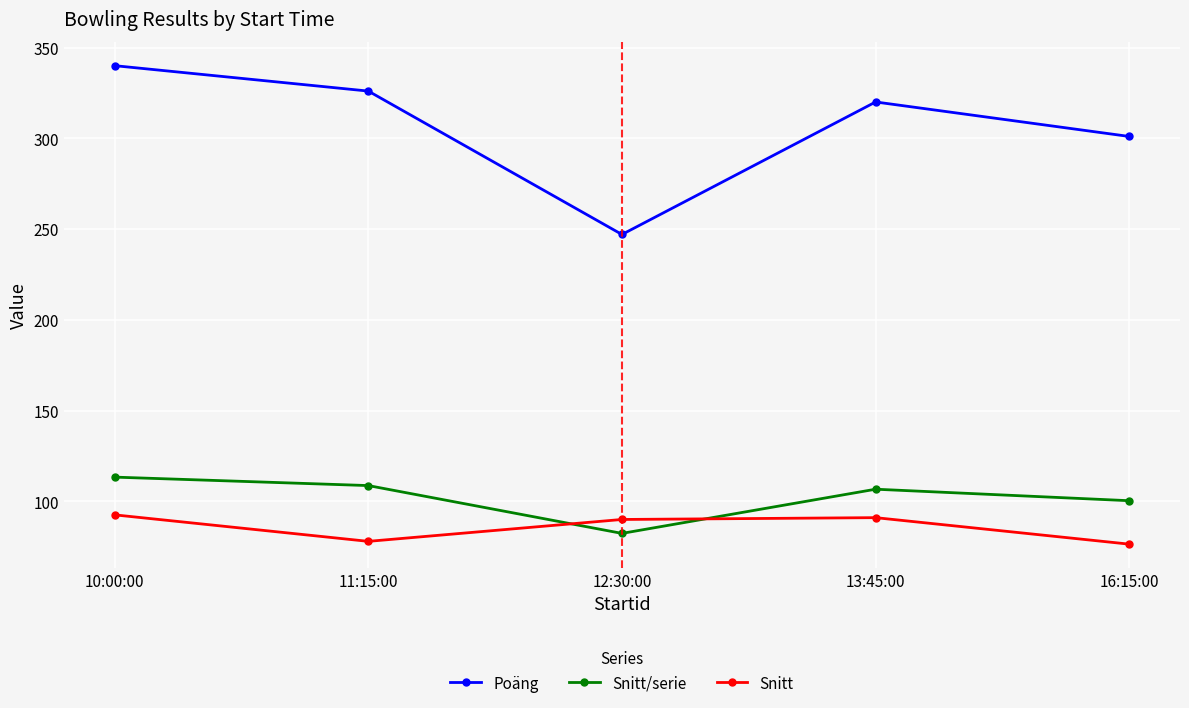

What is the total value across all series at 10:00:00?

545.9